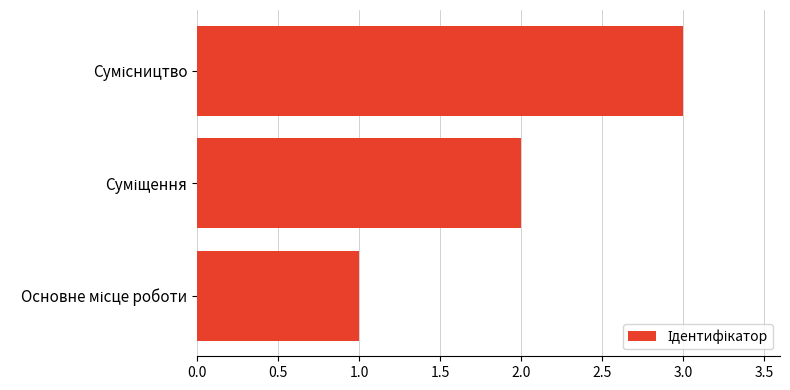

Count the values in the range 1 to 3.

3